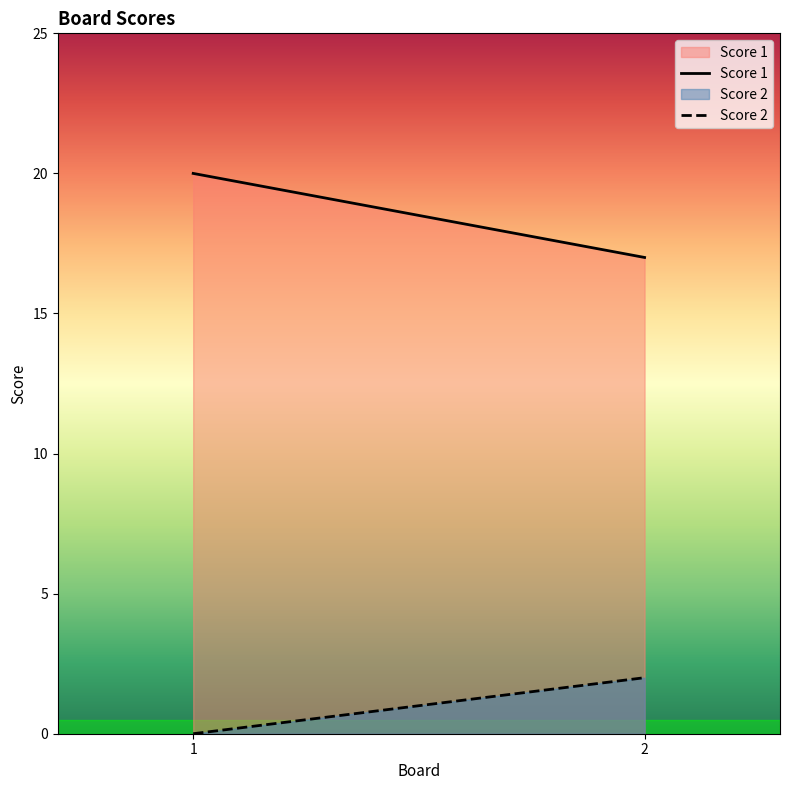

Reading left to right, transcribe all the data shown in this chart.

Score 1: 20	17
Score 2: 0	2